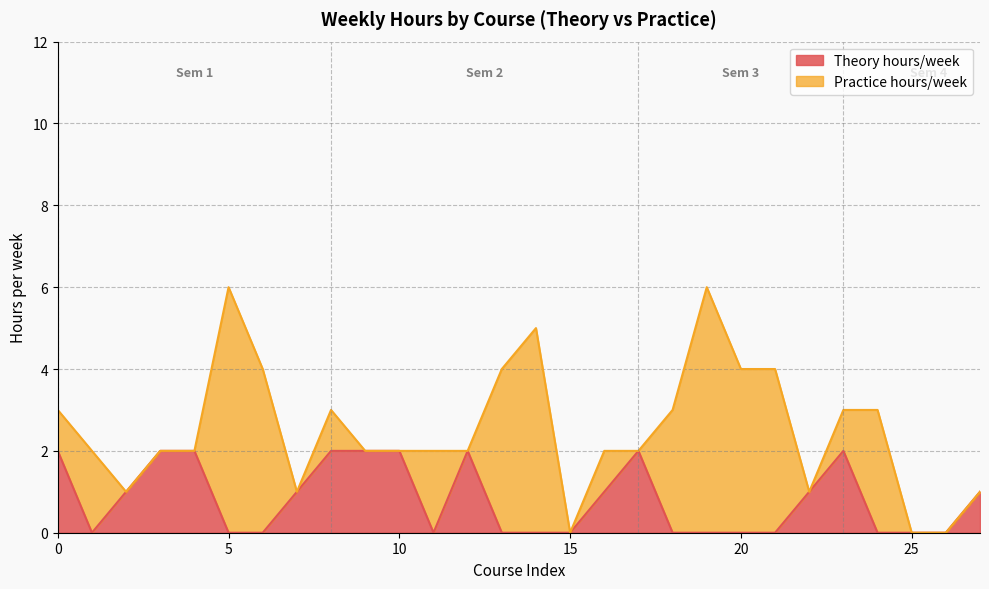

Does the chart display data point markers on the line(s)?

No